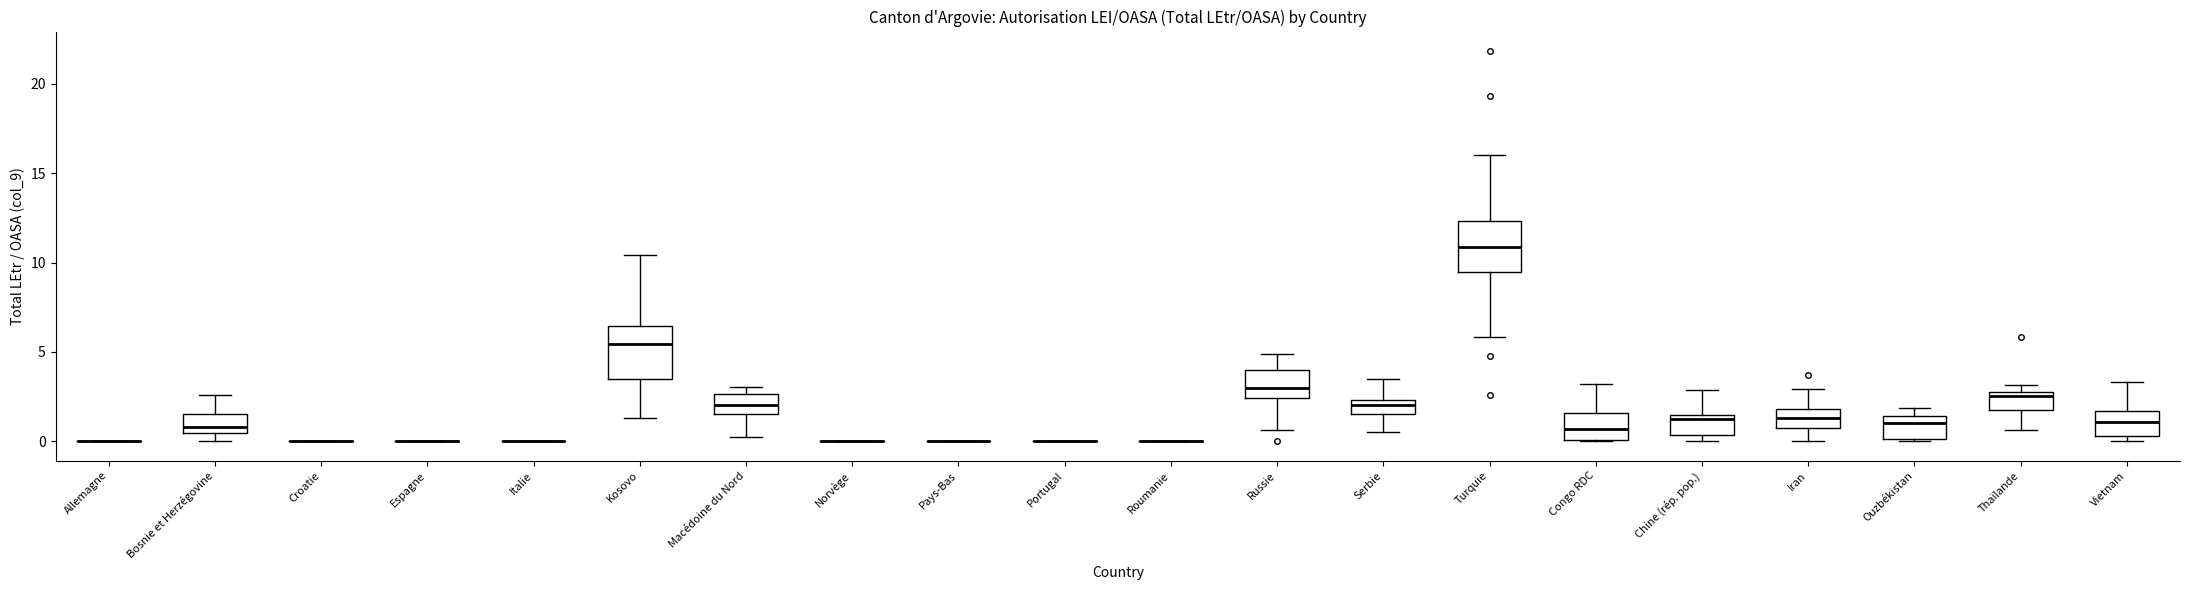

Reading left to right, transcribe this box plot: for each box, give where its median line is, the range the box spans, and where its two whiskers end, as read against the y-axis. The values are not printed on the chart, so give them approximately, as read against the axis.

Allemagne: box collapsed to a line at 0.0, whiskers 0.0 to 0.0
Bosnie et Herzégovine: median 1.0, box 0.5 to 1.5, whiskers 0.0 to 2.5
Croatie: box collapsed to a line at 0.0, whiskers 0.0 to 0.0
Espagne: box collapsed to a line at 0.0, whiskers 0.0 to 0.0
Italie: box collapsed to a line at 0.0, whiskers 0.0 to 0.0
Kosovo: median 5.5, box 3.5 to 6.5, whiskers 1.5 to 10.5
Macédoine du Nord: median 2.0, box 1.5 to 2.5, whiskers 0.0 to 3.0
Norvège: box collapsed to a line at 0.0, whiskers 0.0 to 0.0
Pays-Bas: box collapsed to a line at 0.0, whiskers 0.0 to 0.0
Portugal: box collapsed to a line at 0.0, whiskers 0.0 to 0.0
Roumanie: box collapsed to a line at 0.0, whiskers 0.0 to 0.0
Russie: median 3.0, box 2.5 to 4.0, whiskers 0.5 to 5.0
Serbie: median 2.0, box 1.5 to 2.5, whiskers 0.5 to 3.5
Turquie: median 11.0, box 9.5 to 12.5, whiskers 6.0 to 16.0
Congo RDC: median 0.5, box 0.0 to 1.5, whiskers 0.0 to 3.0
Chine (rép. pop.): median 1.5 (just below the box's upper edge), box 0.5 to 1.5, whiskers 0.0 to 3.0
Iran: median 1.5, box 0.5 to 2.0, whiskers 0.0 to 3.0
Ouzbékistan: median 1.0, box 0.0 to 1.5, whiskers 0.0 to 2.0
Thaïlande: median 2.5, box 2.0 to 3.0, whiskers 0.5 to 3.0 (just above the box's upper edge)
Vietnam: median 1.0, box 0.5 to 1.5, whiskers 0.0 to 3.5